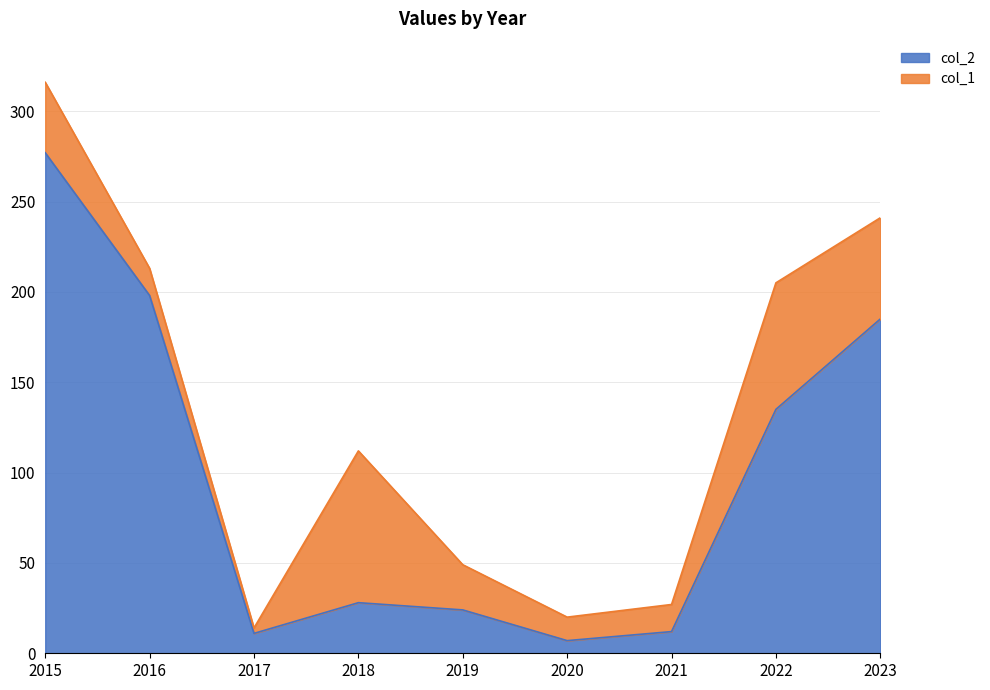

How many values are below 28?

4